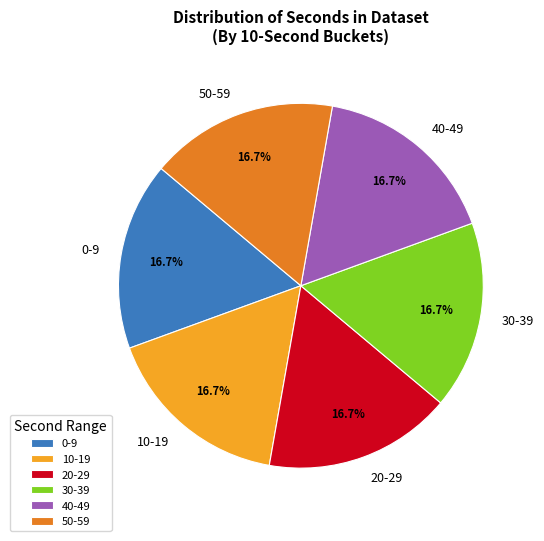

What percentage do 20-29 and 40-49 together represent?

33.3%